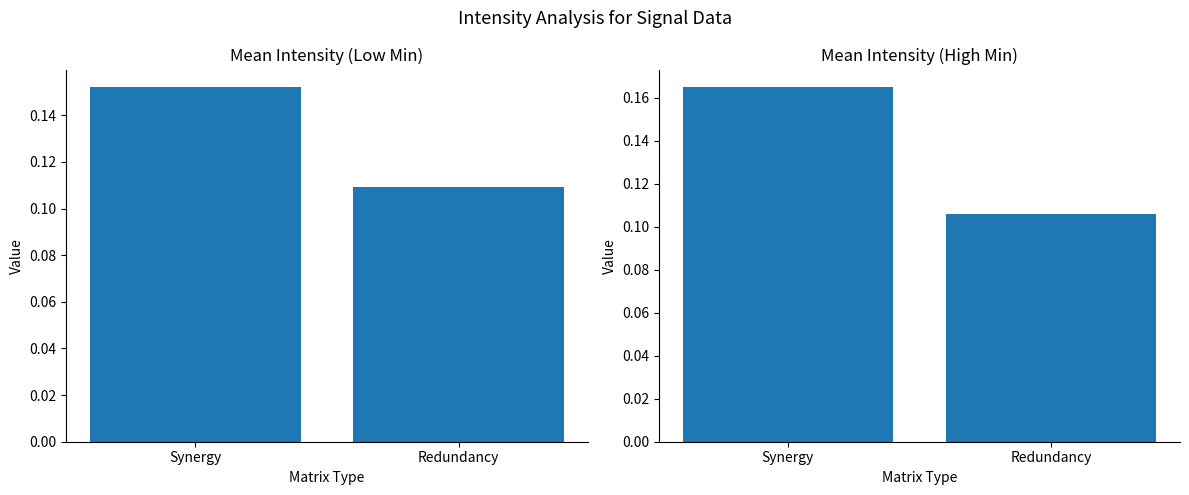

Which label corresponds to the smallest value in the chart?

Redundancy